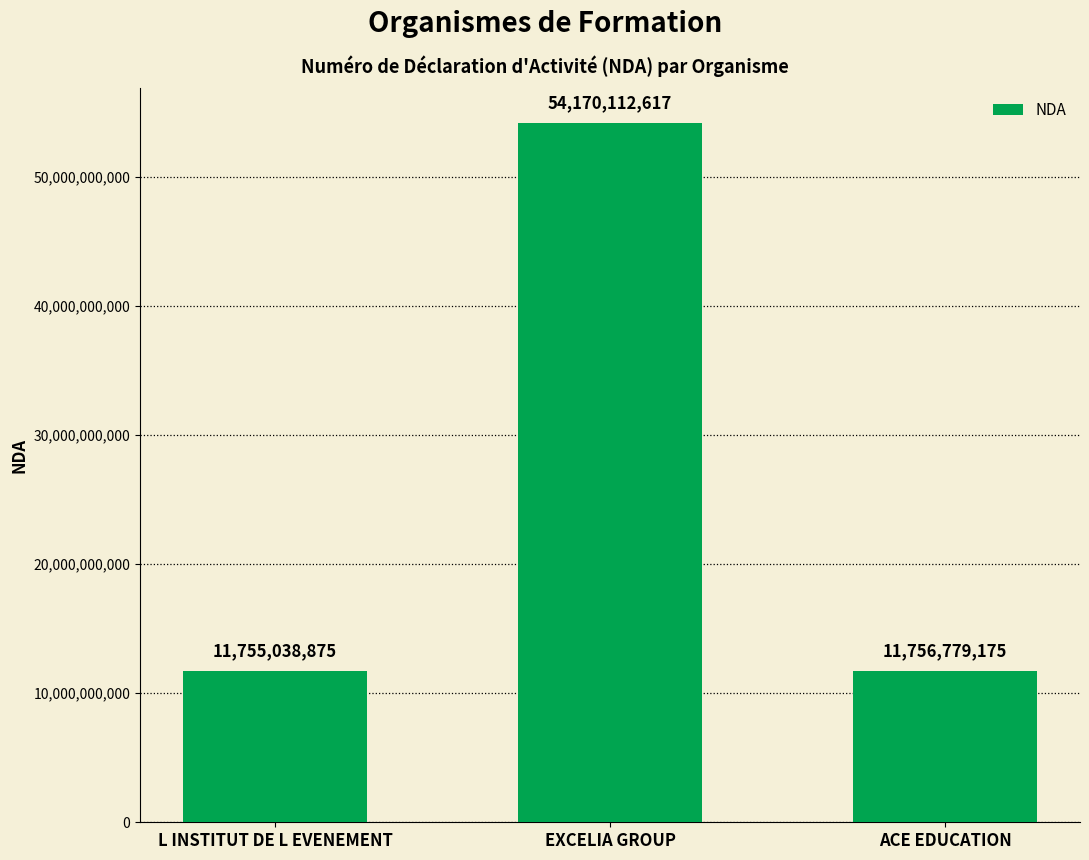

Rank the categories by value from lowest to highest.

L INSTITUT DE L EVENEMENT, ACE EDUCATION, EXCELIA GROUP